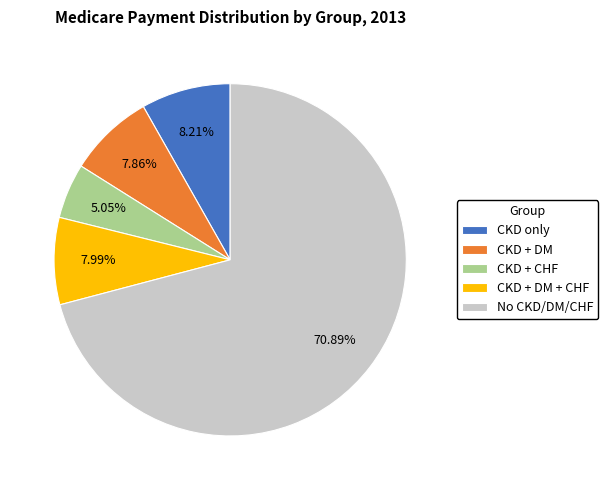

How many segments does this pie chart have?

5